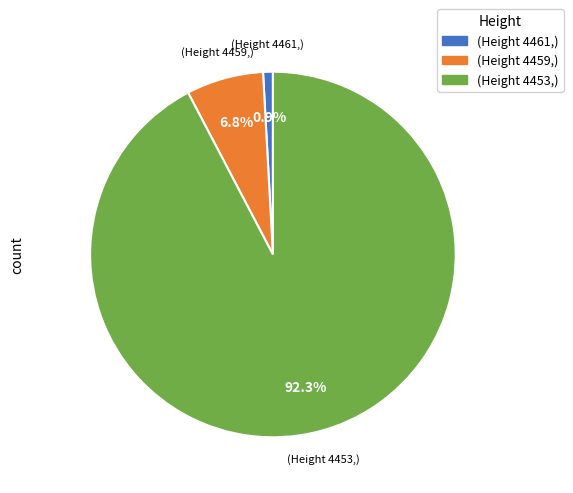

How many segments does this pie chart have?

3